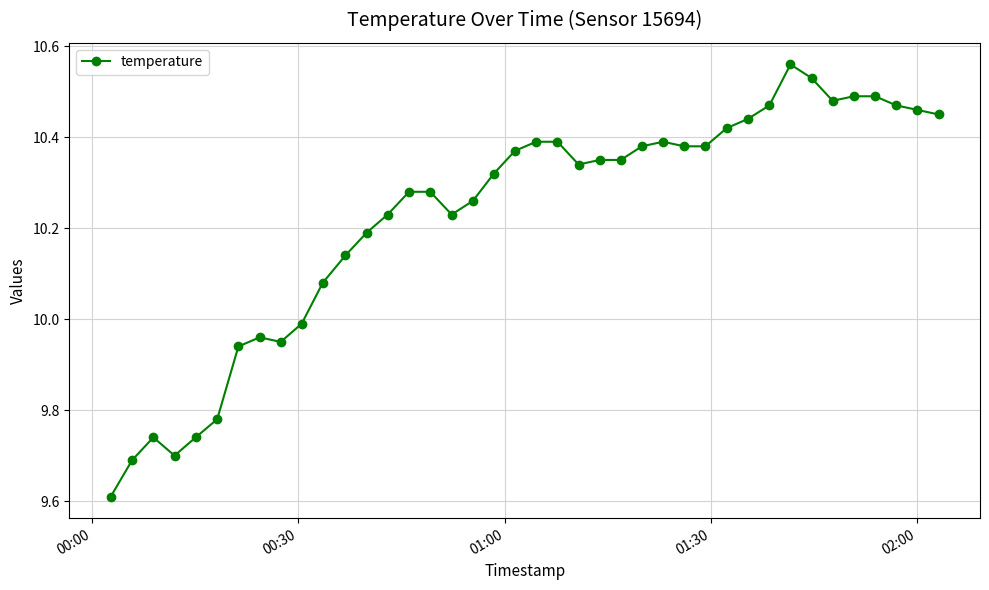

True or false: the data has more than 2 interior local peaks.

True